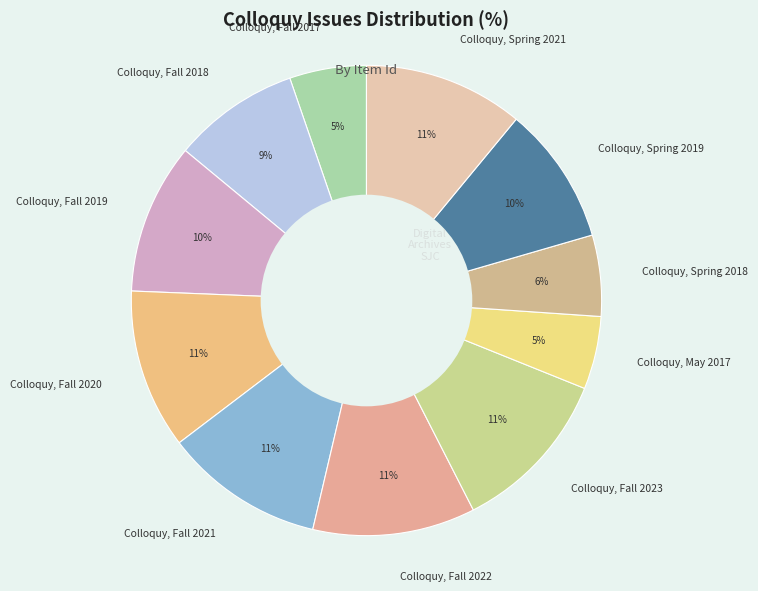

What percentage is the Colloquy, Fall 2023 slice, to the nearest percent?

11%